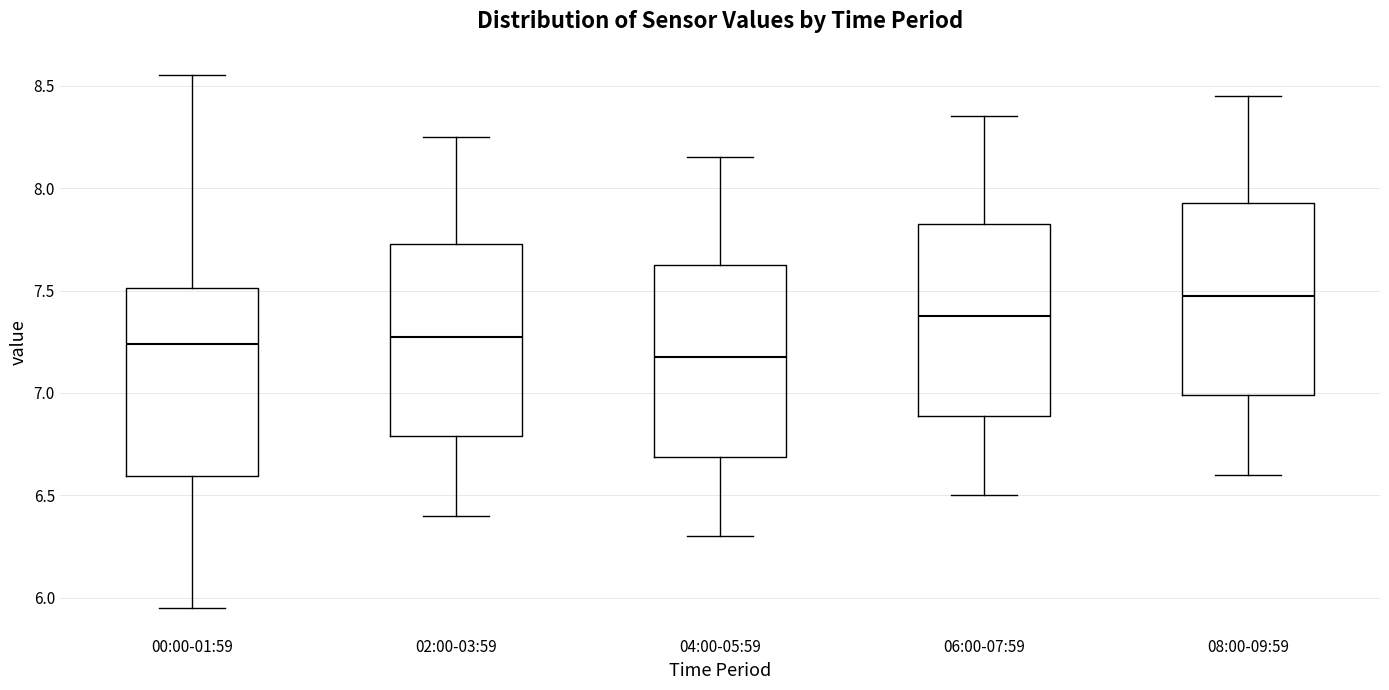

Reading left to right, transcribe this box plot: for each box, give where its median line is, the range the box spans, and where its two whiskers end, as read against the y-axis. The values are not printed on the chart, so give them approximately, as read against the axis.

00:00-01:59: median 7.25, box 6.60 to 7.50, whiskers 5.95 to 8.55
02:00-03:59: median 7.30, box 6.80 to 7.75, whiskers 6.40 to 8.25
04:00-05:59: median 7.20, box 6.70 to 7.65, whiskers 6.30 to 8.15
06:00-07:59: median 7.40, box 6.90 to 7.85, whiskers 6.50 to 8.35
08:00-09:59: median 7.50, box 7.00 to 7.95, whiskers 6.60 to 8.45